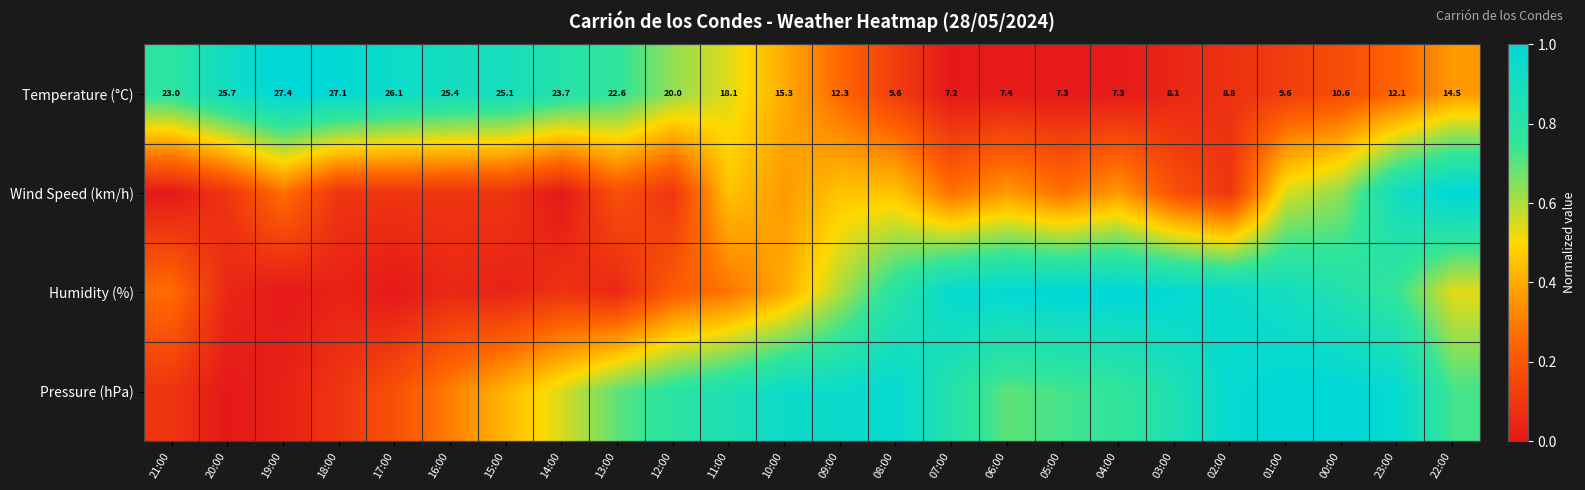

How many categories are shown in the chart?

24